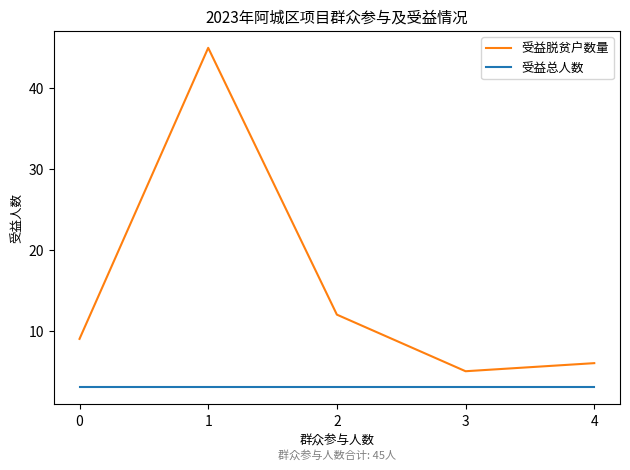

What is the spread (max minus min) of values at 4?

3